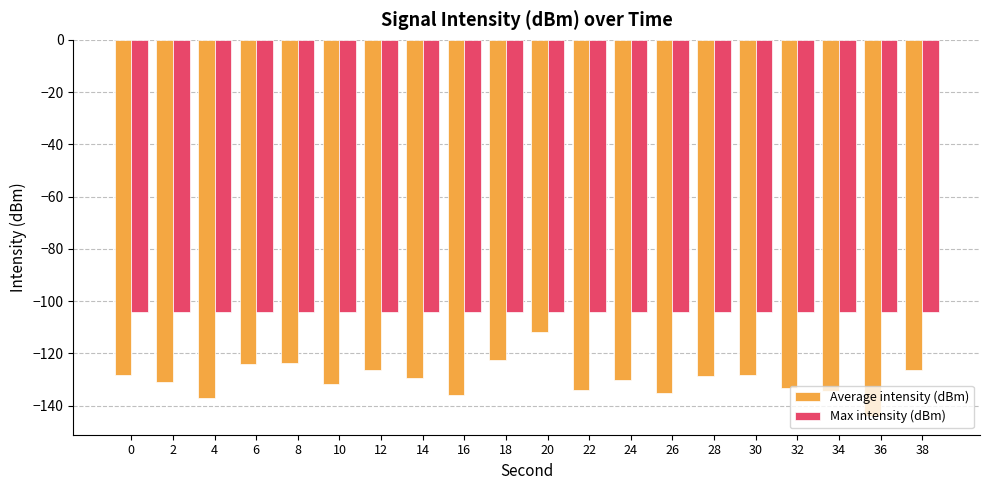

The value of Max intensity (dBm) at 14 is -162.5. True or false?

False